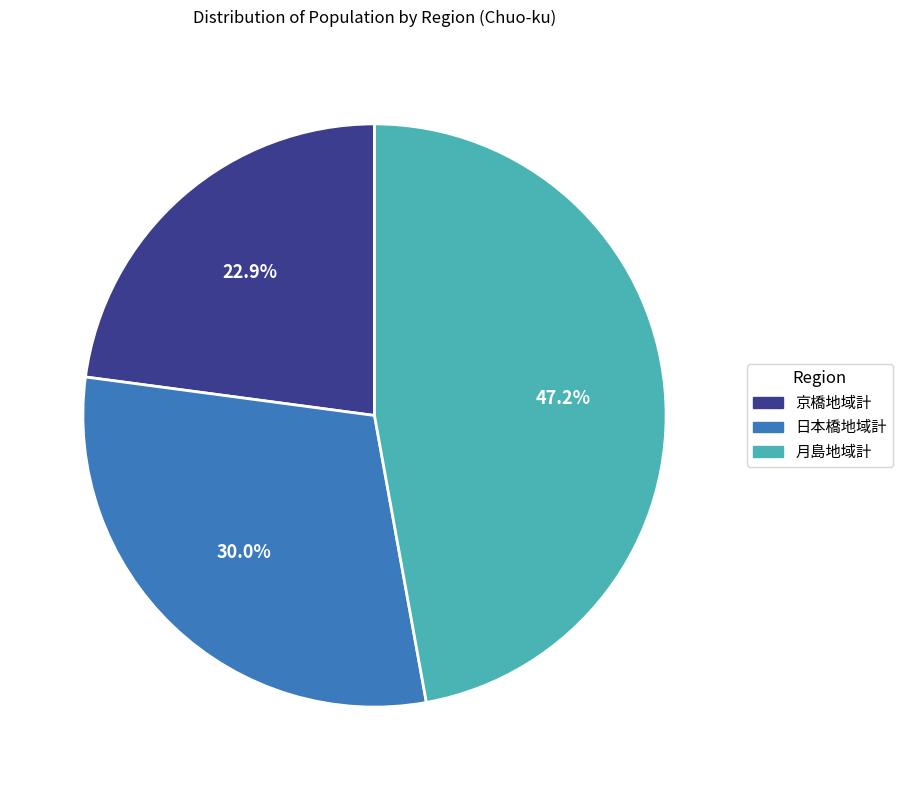

Rank the categories by value from lowest to highest.

京橋地域計, 日本橋地域計, 月島地域計